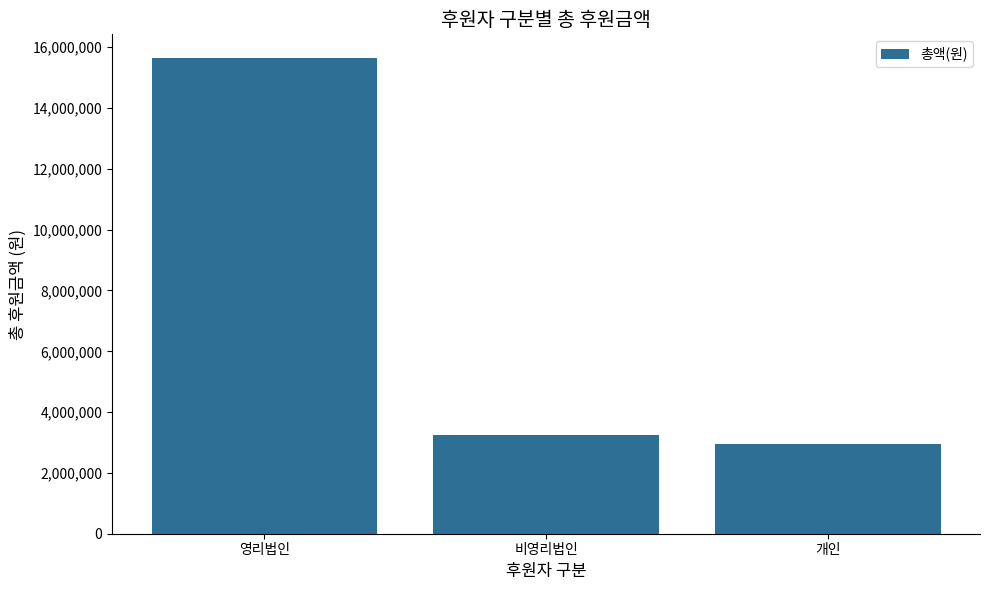

At which category does the chart reach its minimum across all series?

개인